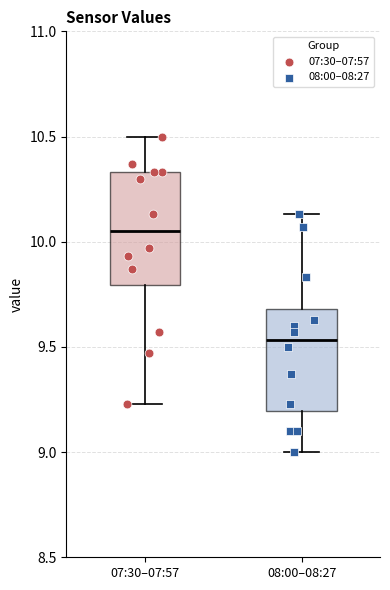

Reading left to right, transcribe this box plot: for each box, give where its median line is, the range the box spans, and where its two whiskers end, as read against the y-axis. The values are not printed on the chart, so give them approximately, as read against the axis.

07:30–07:57: median 10.05, box 9.80 to 10.35, whiskers 9.25 to 10.50
08:00–08:27: median 9.55, box 9.20 to 9.70, whiskers 9.00 to 10.15